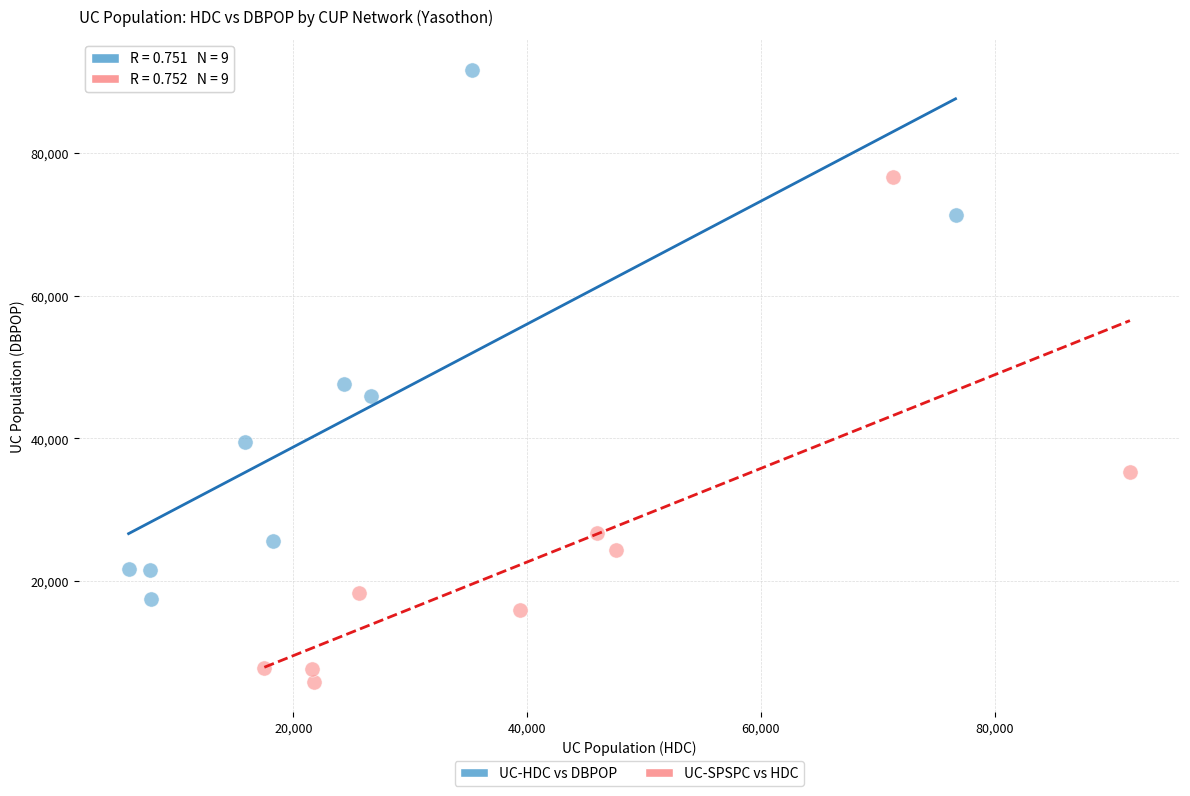

Which series contains the highest Y value?

UC-HDC vs DBPOP